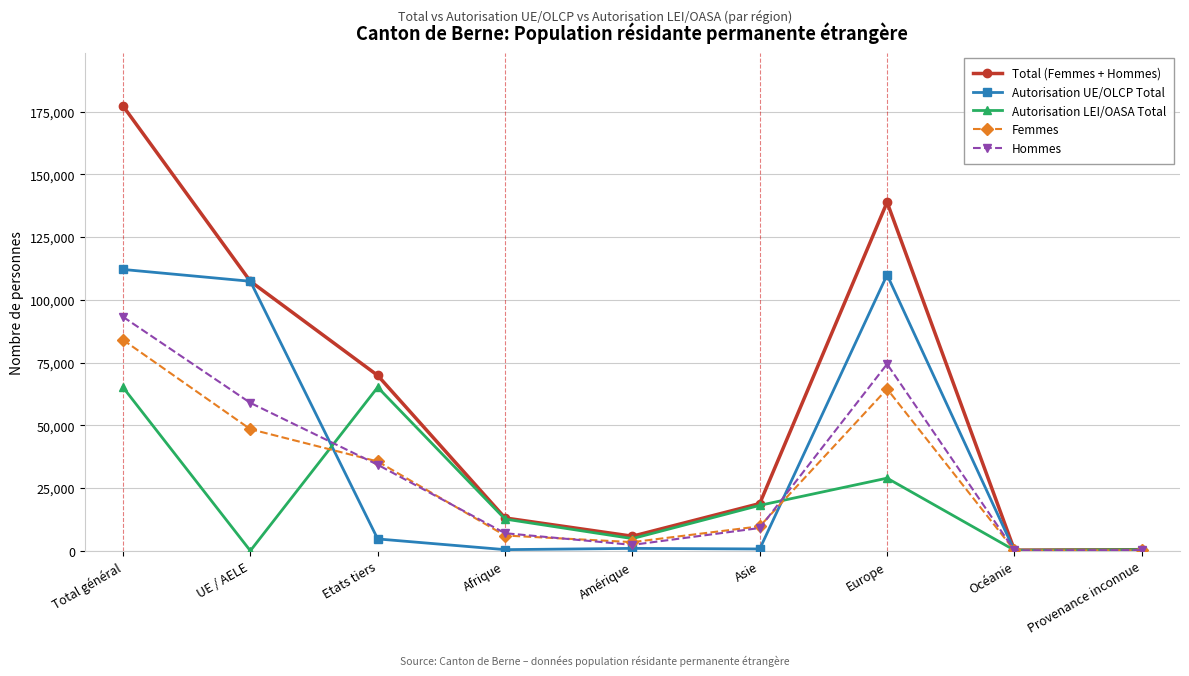

Which series has the widest spread of values?

Total (Femmes + Hommes)